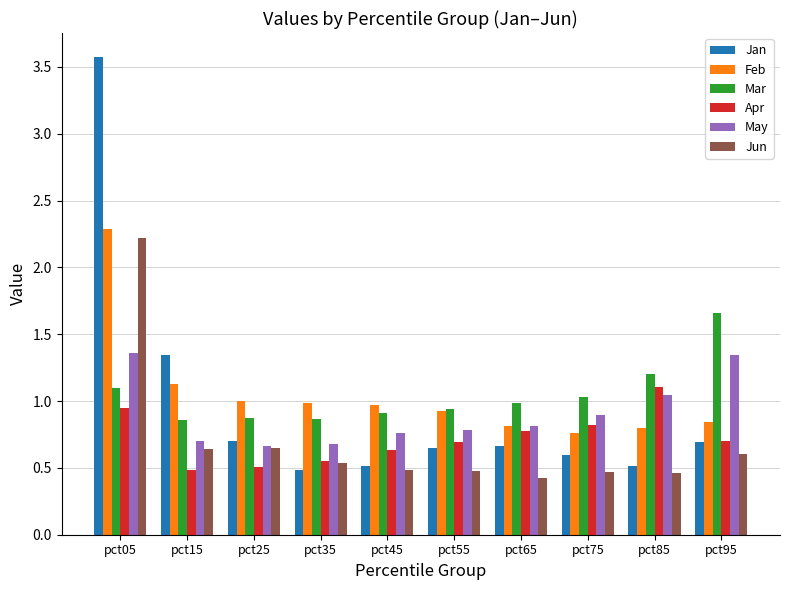

Is it true that May equals 1.5 at pct85?

False